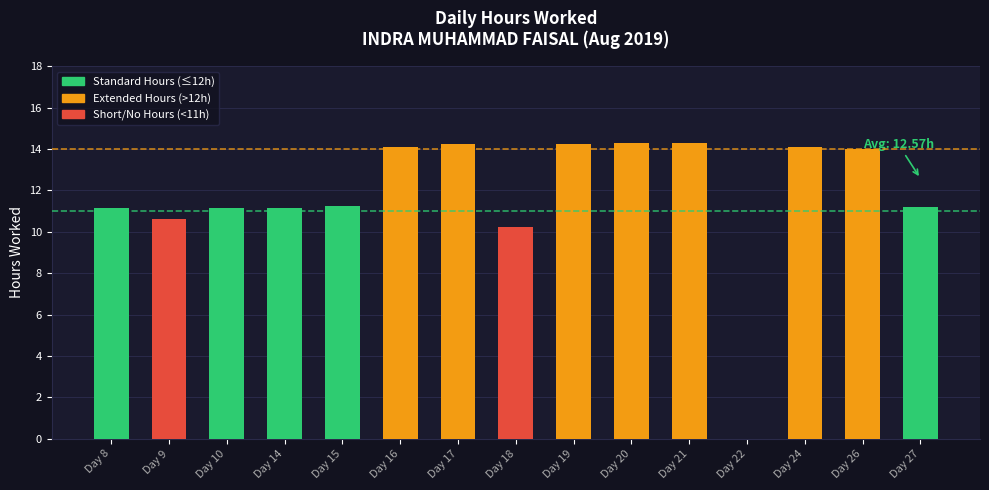

What is the change in value from Day 15 to Day 24?

+2.9